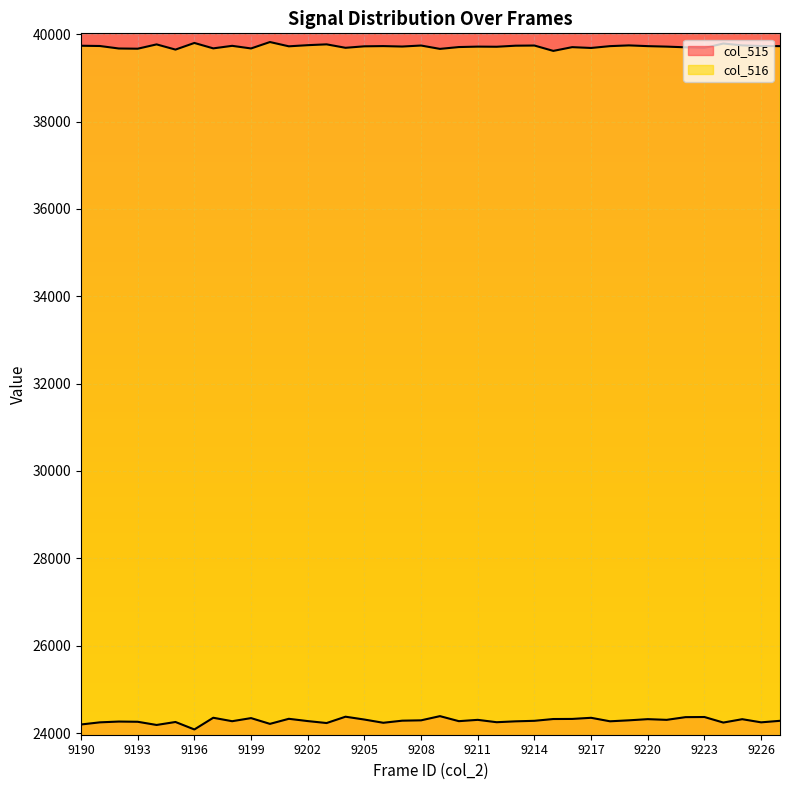

What is the average value of the col_516 series?

39719